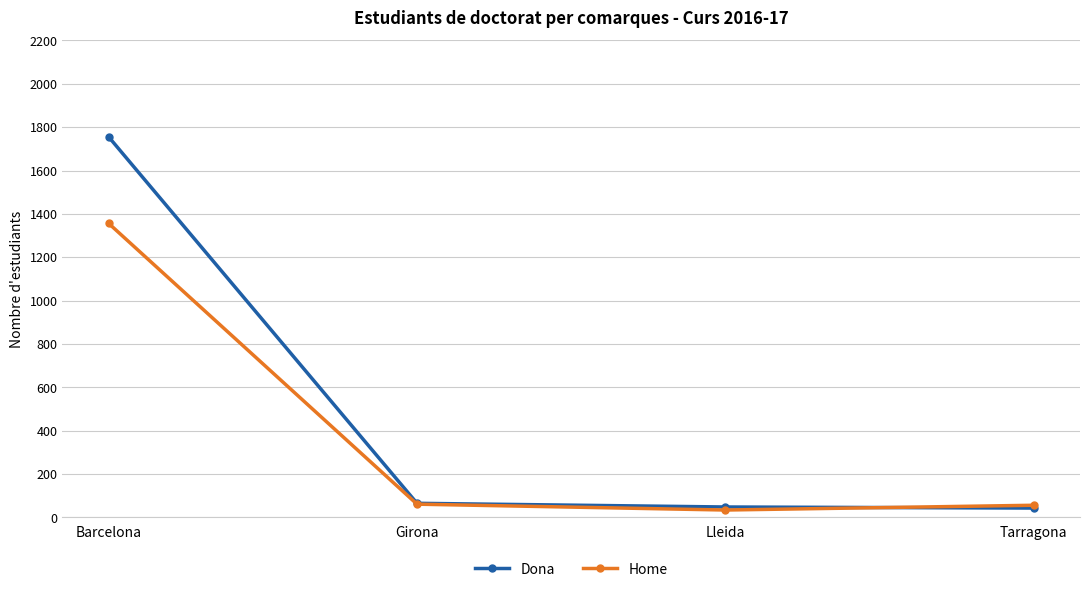

What is the greatest value displayed?

1755